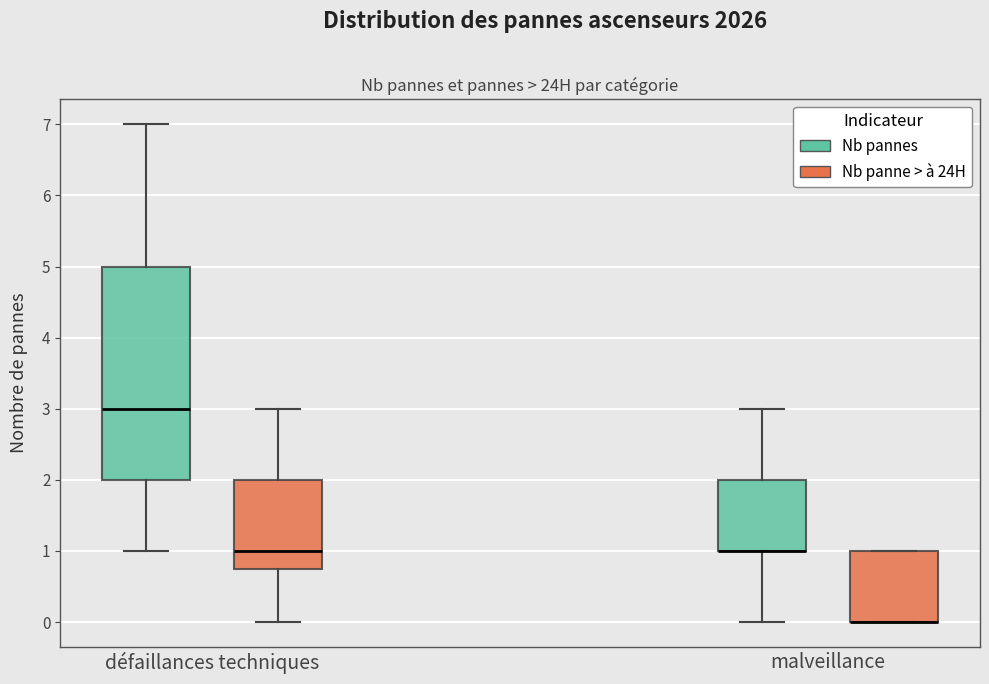

Reading left to right, transcribe this box plot: for each box, give where its median line is, the range the box spans, and where its two whiskers end, as read against the y-axis. The values are not printed on the chart, so give them approximately, as read against the axis.

défaillances techniques (Nb pannes): median 3.0, box 2.0 to 5.0, whiskers 1.0 to 7.0
défaillances techniques (Nb panne > à 24H): median 1.0, box 0.8 to 2.0, whiskers 0.0 to 3.0
malveillance (Nb pannes): median 1.0 (drawn on the box's lower edge), box 1.0 to 2.0, whiskers 0.0 to 3.0
malveillance (Nb panne > à 24H): median 0.0 (drawn on the box's lower edge), box 0.0 to 1.0, whiskers 0.0 to 1.0